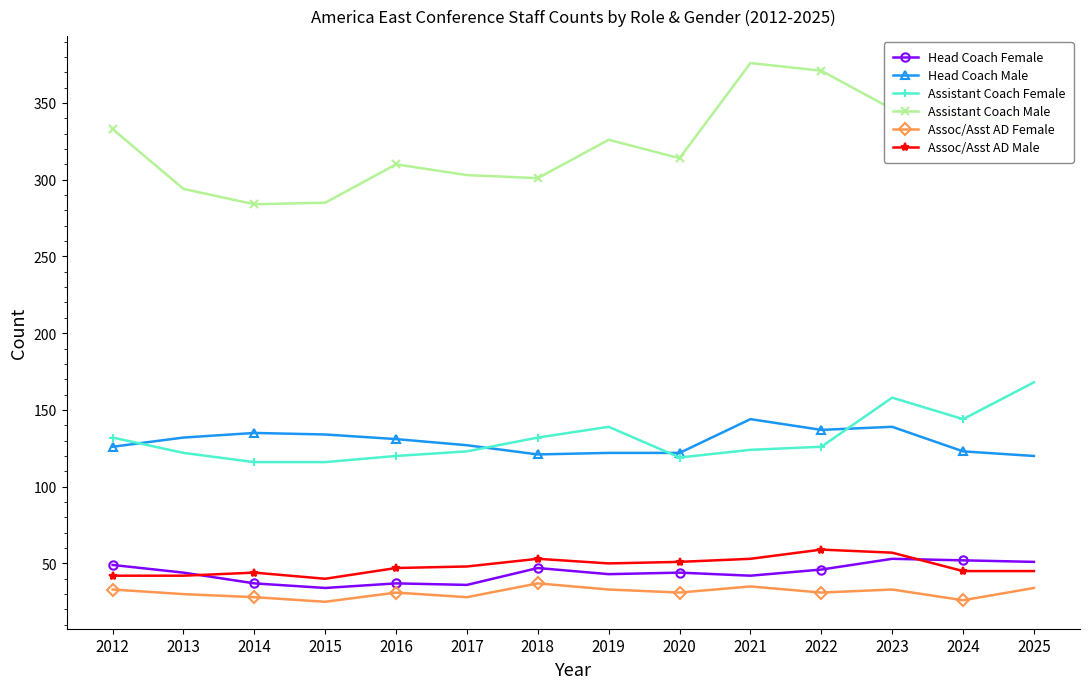

True or false: Assistant Coach Female and Assistant Coach Male intersect in this chart.

False